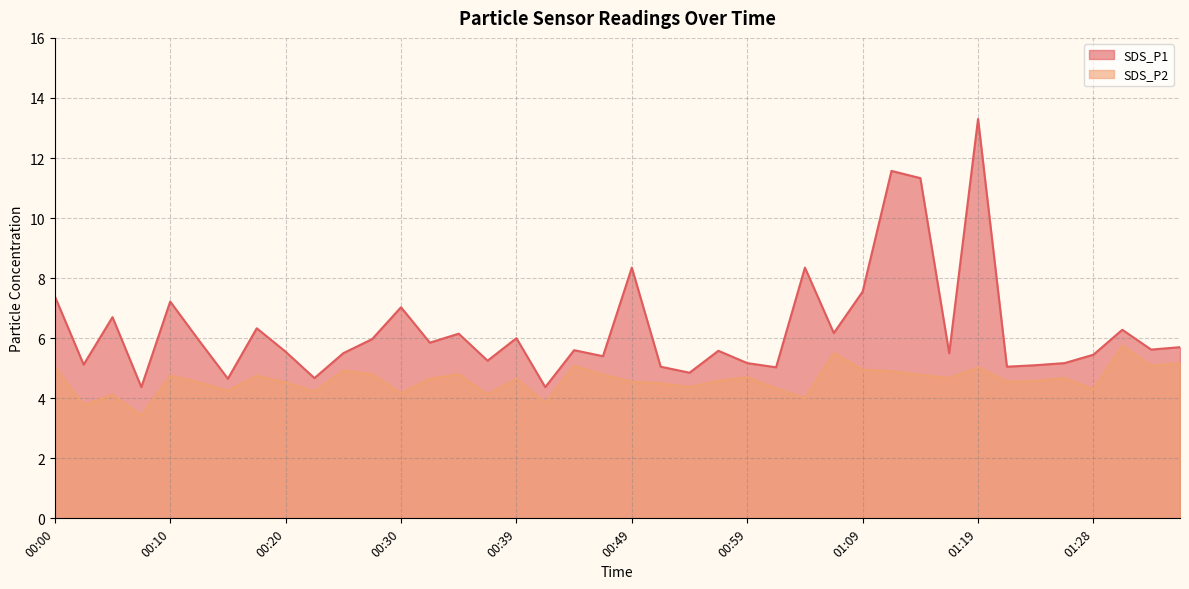

What is the smallest value displayed?

3.4